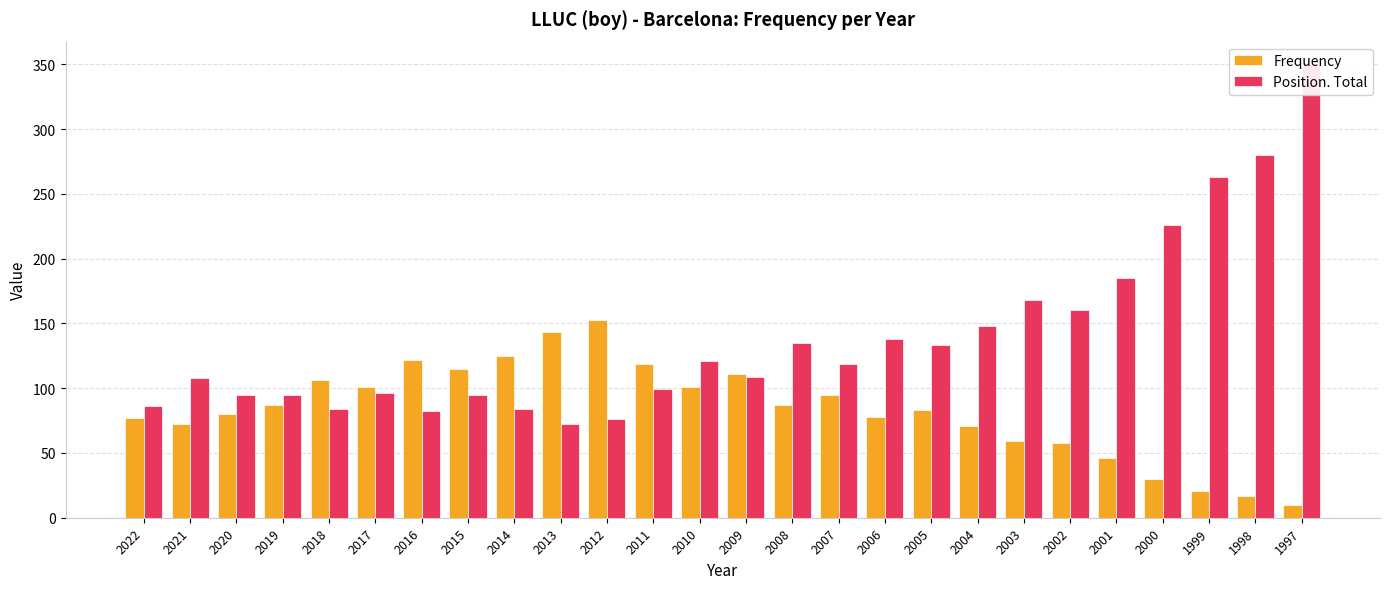

The value of Frequency at 2016 is 122. True or false?

True